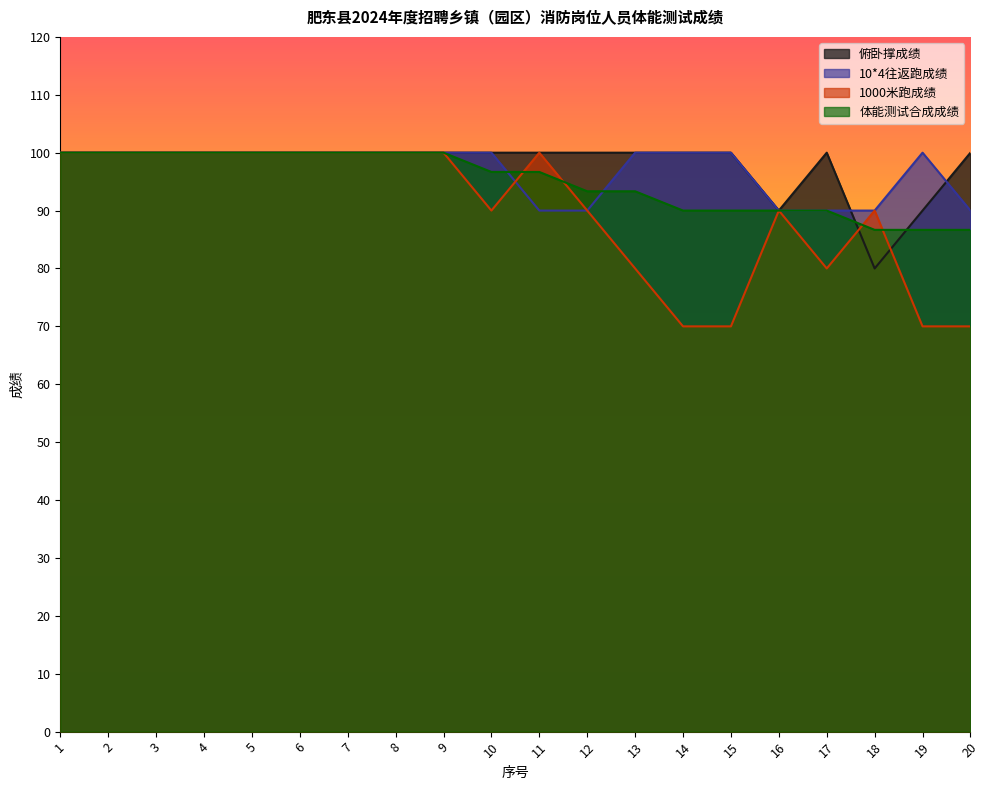

How many lines are shown in the chart?

4